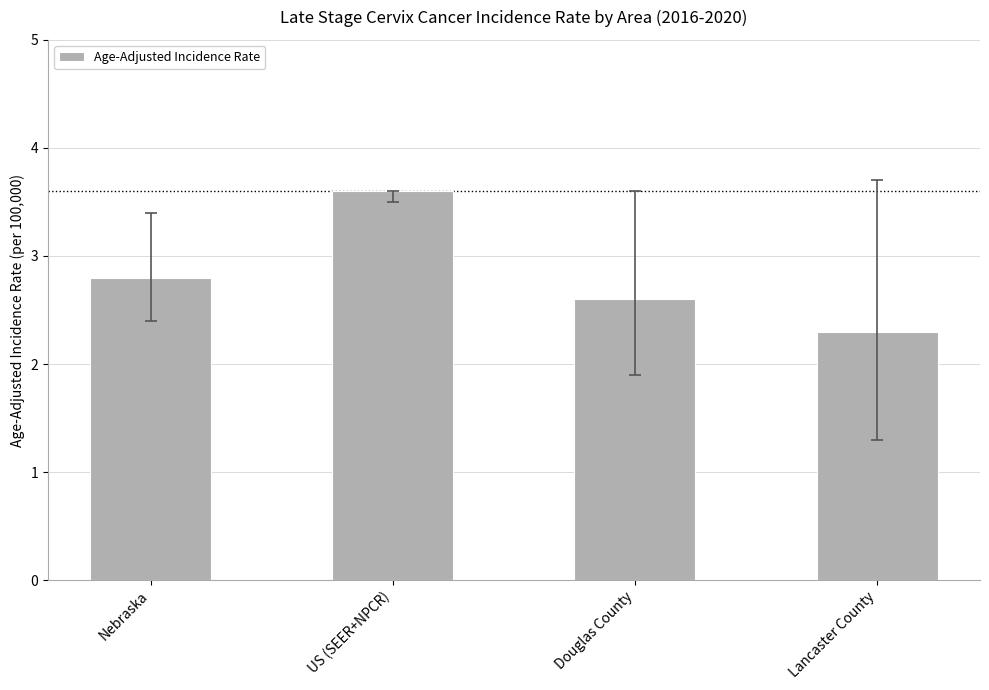

What is the label of the 1st bar from the left?

Nebraska